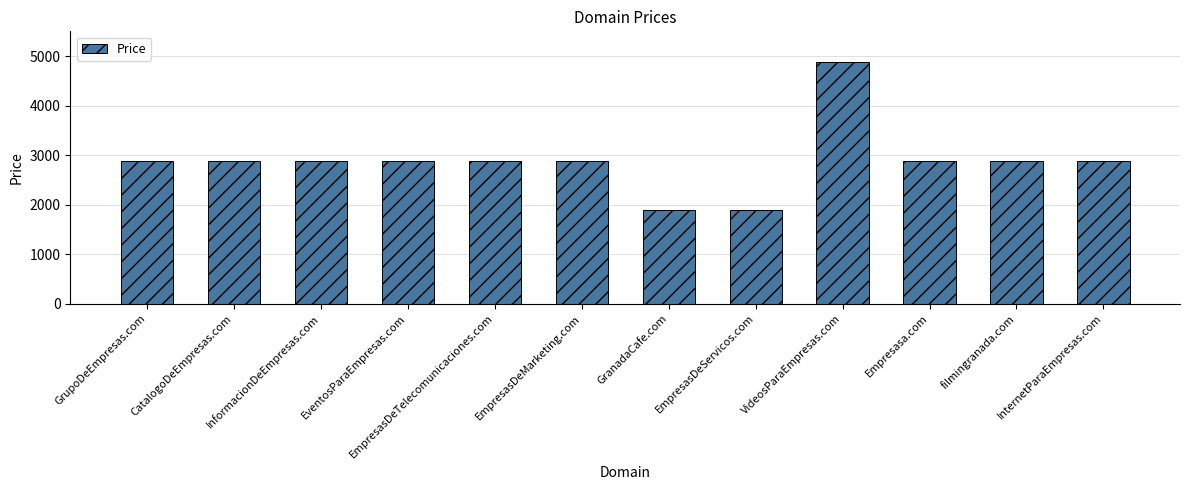

What is the value of the 11th bar from the left?

2888